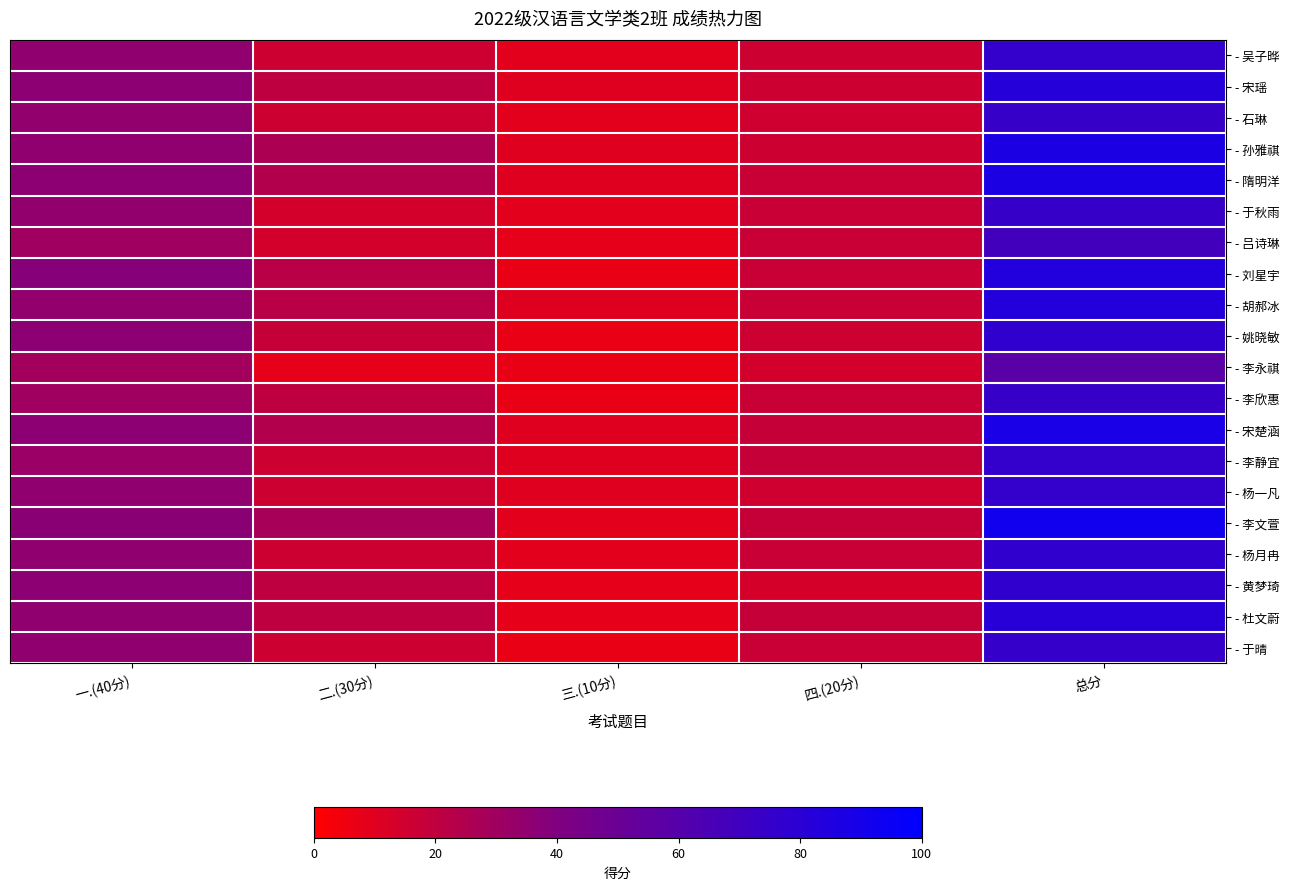

Reading right to left, list all the values displayed in this chart.

- 吴子晔: 总分=76	四.(20分)=16	三.(10分)=9	二.(30分)=16	一.(40分)=35
- 宋瑶: 总分=82	四.(20分)=16	三.(10分)=10	二.(30分)=20	一.(40分)=36
- 石琳: 总分=74	四.(20分)=15	三.(10分)=9	二.(30分)=16	一.(40分)=34
- 孙雅祺: 总分=87	四.(20分)=16	三.(10分)=10	二.(30分)=26	一.(40分)=35
- 隋明洋: 总分=87	四.(20分)=17	三.(10分)=10	二.(30分)=24	一.(40分)=36
- 于秋雨: 总分=74	四.(20分)=17	三.(10分)=9	二.(30分)=14	一.(40分)=34
- 吕诗琳: 总分=69	四.(20分)=17	三.(10分)=8	二.(30分)=14	一.(40分)=30
- 刘星宇: 总分=84	四.(20分)=17	三.(10分)=7	二.(30分)=22	一.(40分)=38
- 胡郝冰: 总分=83	四.(20分)=17	三.(10分)=10	二.(30分)=22	一.(40分)=34
- 姚晓敏: 总分=77	四.(20分)=16	三.(10分)=7	二.(30分)=18	一.(40分)=36
- 李永祺: 总分=58	四.(20分)=14	三.(10分)=7	二.(30分)=8	一.(40分)=29
- 李欣惠: 总分=74	四.(20分)=17	三.(10分)=7	二.(30分)=20	一.(40分)=30
- 宋楚涵: 总分=88	四.(20分)=18	三.(10分)=10	二.(30分)=24	一.(40分)=36
- 李静宜: 总分=76	四.(20分)=18	三.(10分)=10	二.(30分)=16	一.(40分)=32
- 杨一凡: 总分=76	四.(20分)=15	三.(10分)=10	二.(30分)=16	一.(40分)=35
- 李文萱: 总分=92	四.(20分)=18	三.(10分)=9	二.(30分)=28	一.(40分)=37
- 杨月冉: 总分=77	四.(20分)=17	三.(10分)=9	二.(30分)=16	一.(40分)=35
- 黄梦琦: 总分=77	四.(20分)=13	三.(10分)=8	二.(30分)=20	一.(40分)=36
- 杜文蔚: 总分=81	四.(20分)=18	三.(10分)=8	二.(30分)=20	一.(40分)=35
- 于晴: 总分=75	四.(20分)=17	三.(10分)=7	二.(30分)=16	一.(40分)=35